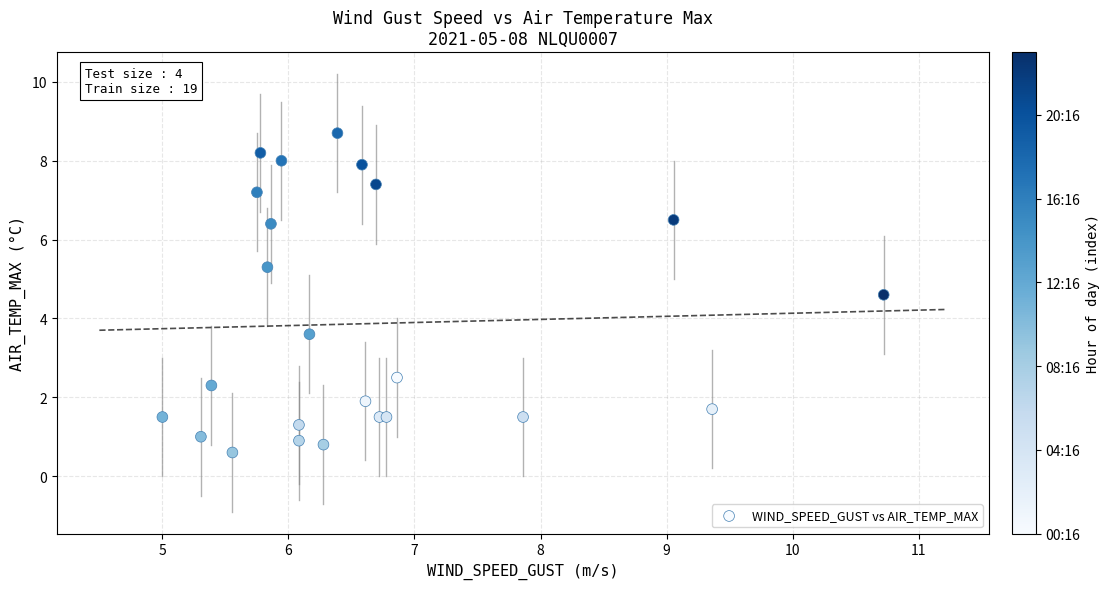

What Y value in the scatter plot is closest to 4?

3.6